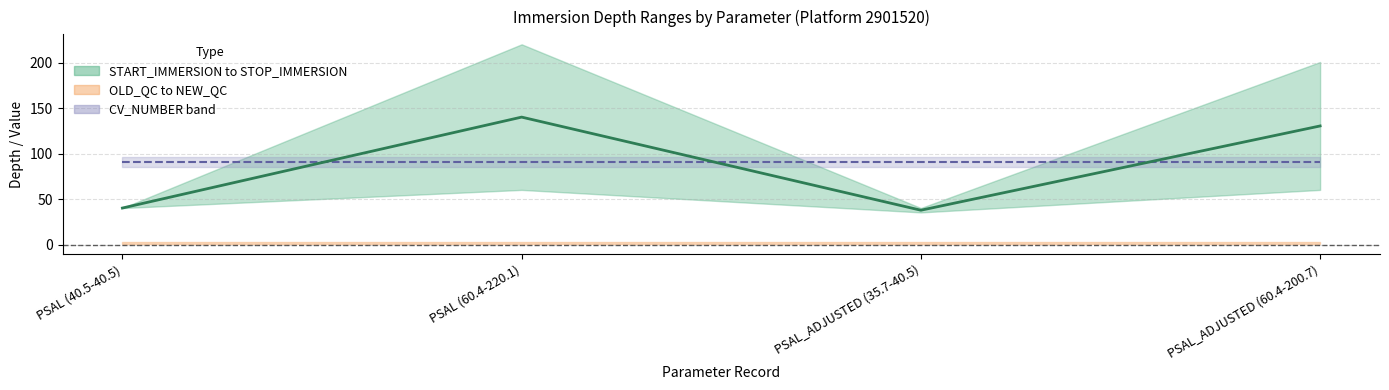

Where does the Mid Immersion series first go above 130?

PSAL (60.4-220.1)